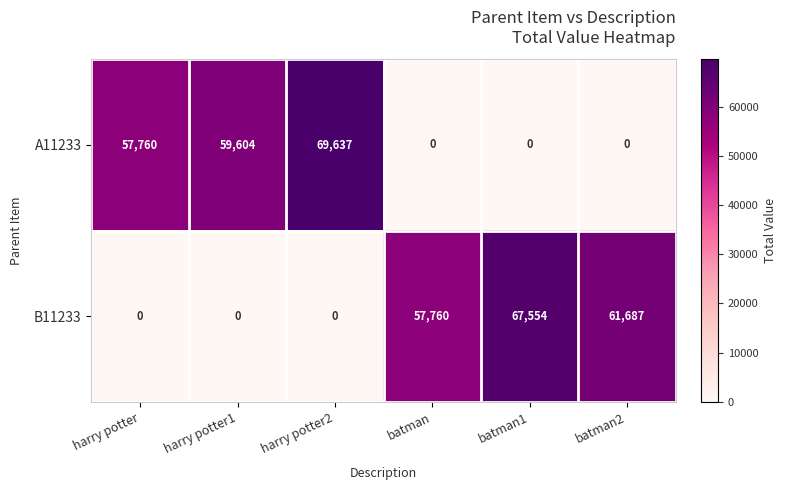

At which category does the chart reach its peak across all series?

harry potter2